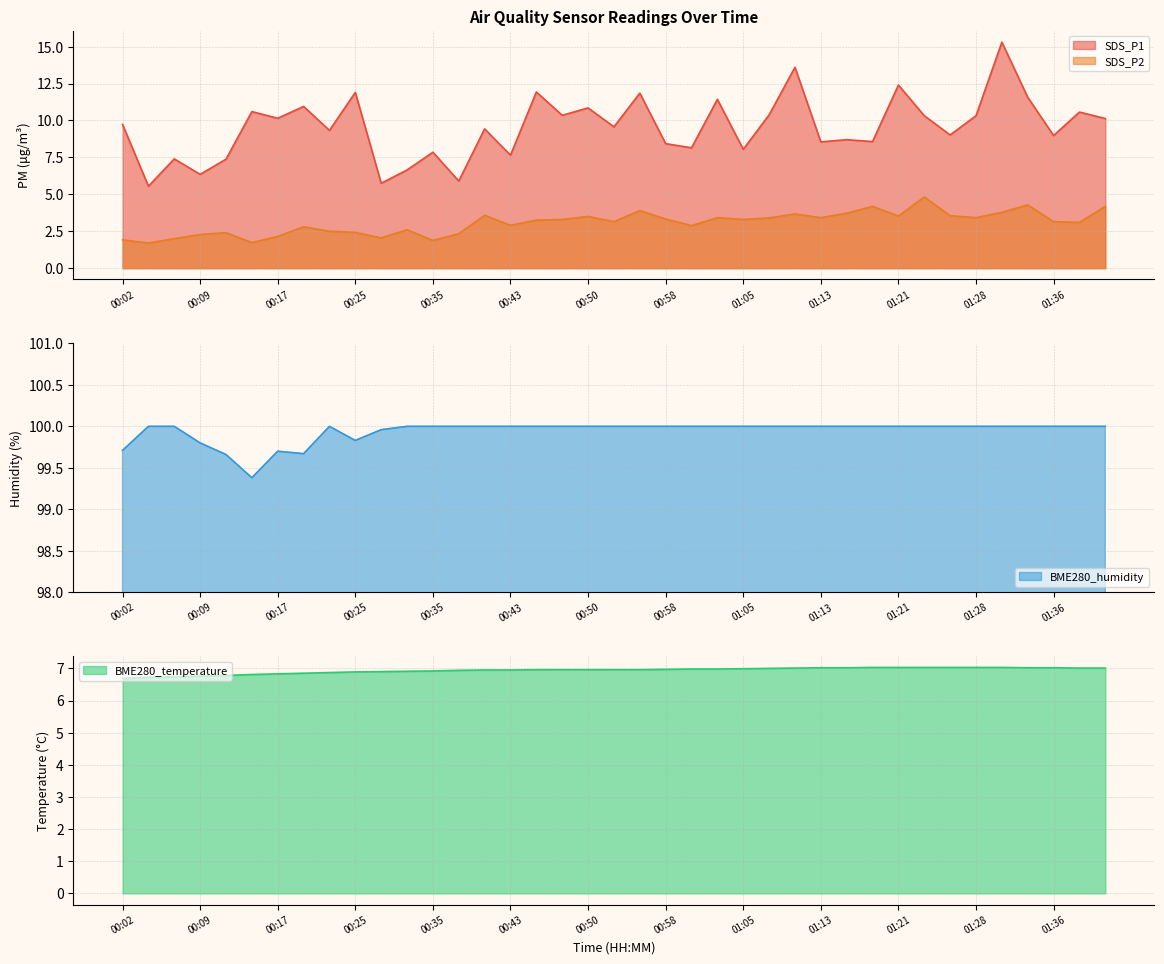

At which category does SDS_P1 reach its first local valley?

00:04